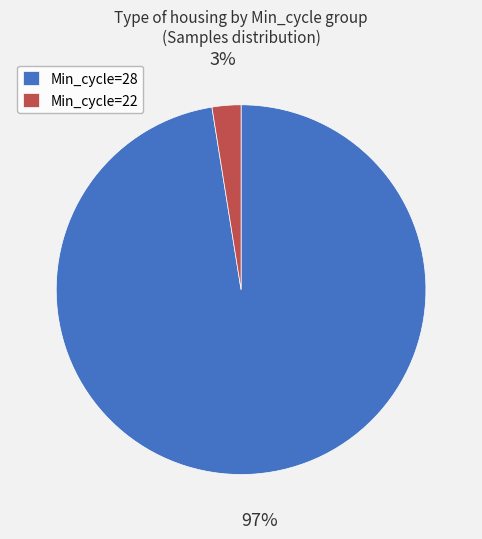

True or false: Min_cycle=28 accounts for 97% of the total.

True